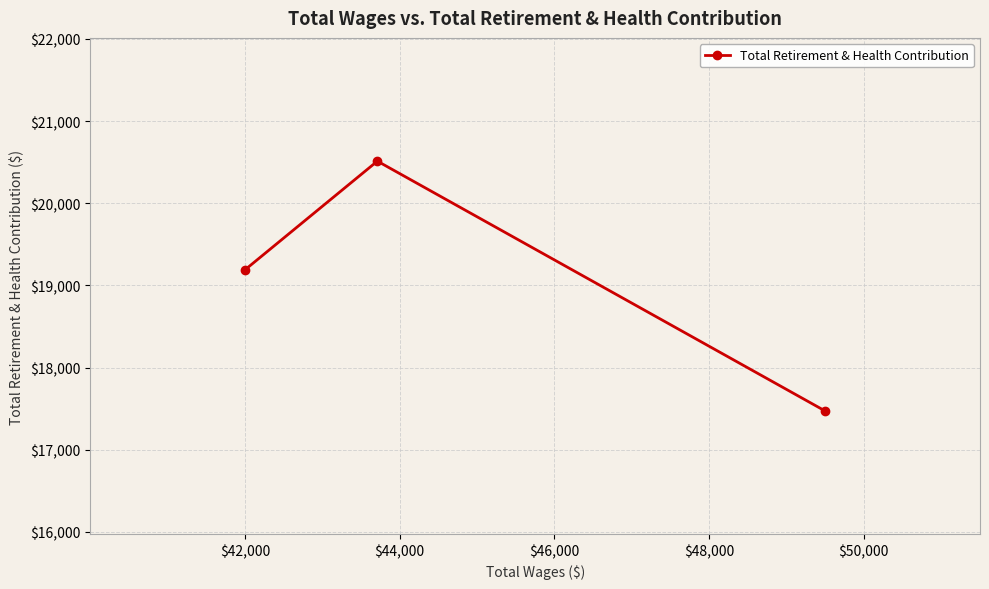

What is the maximum value shown in the chart?

20513